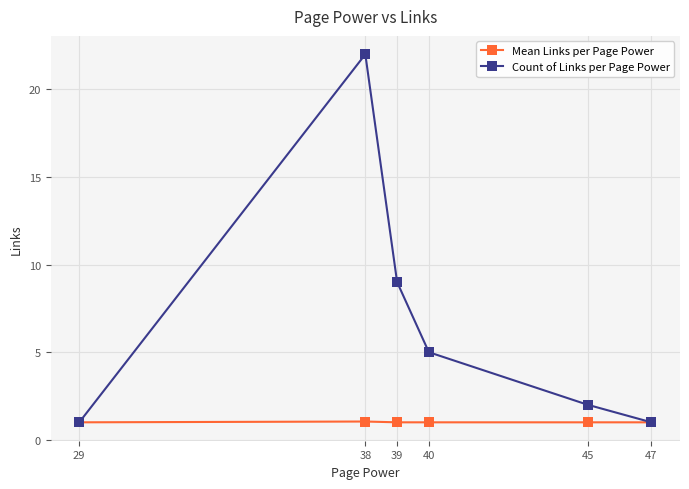

List the series in order of their overall mean, highest first.

Count of Links per Page Power, Mean Links per Page Power